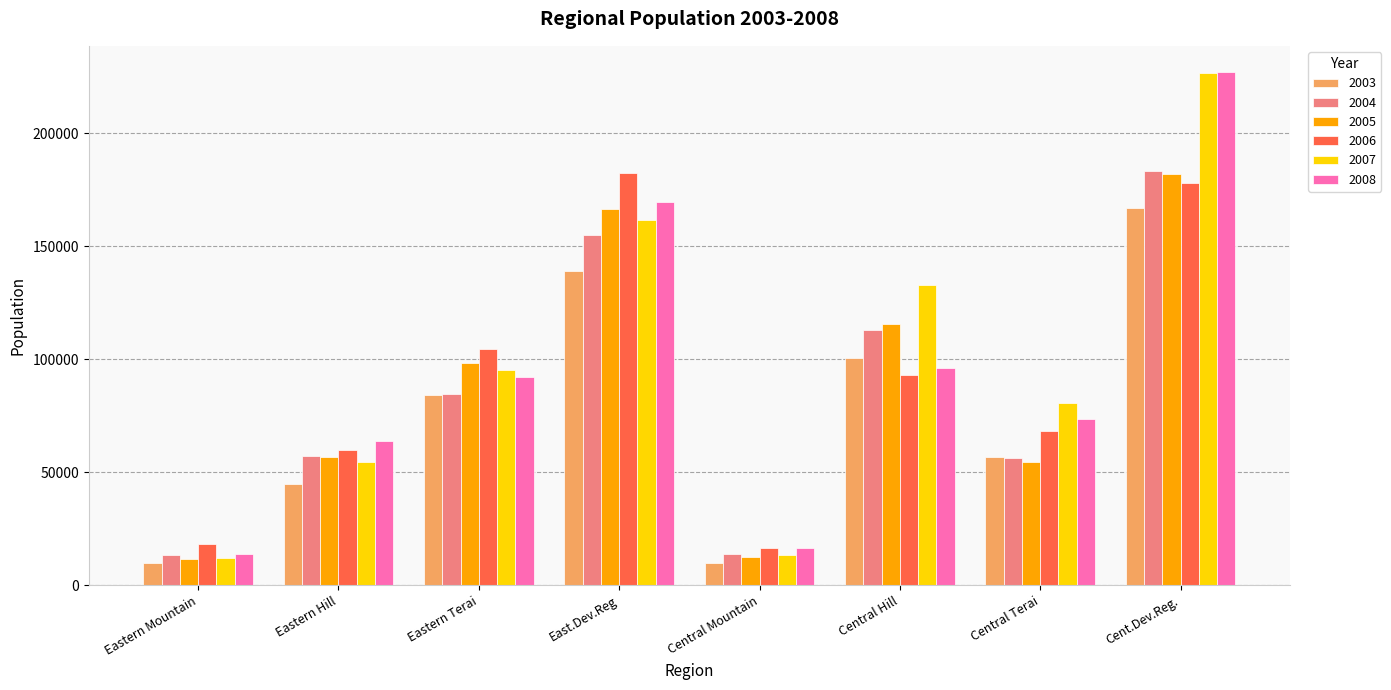

What position from the left is Central Mountain?

5